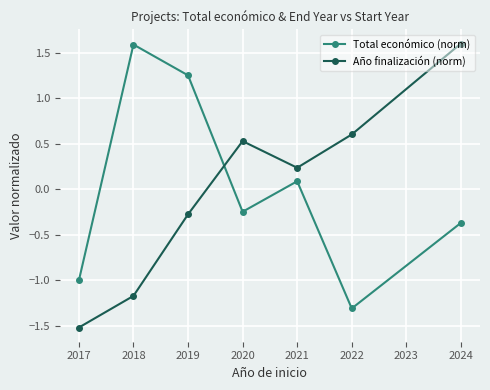

What is the difference between the maximum and minimum values in the Año finalización (norm) series?

3.1